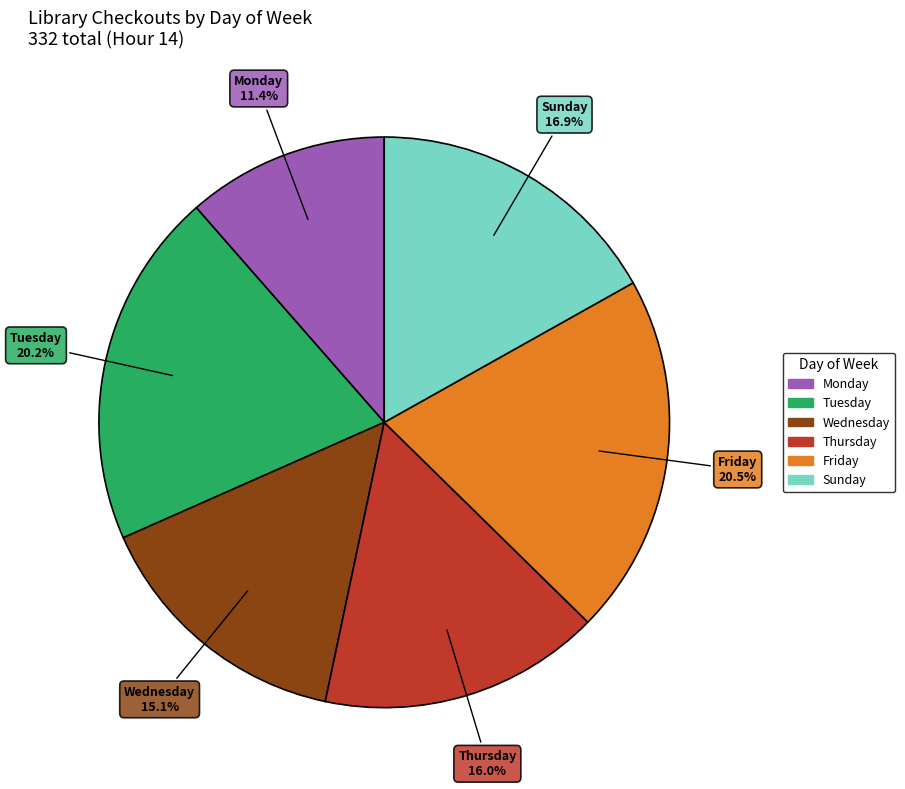

Does any single category account for the majority?

No